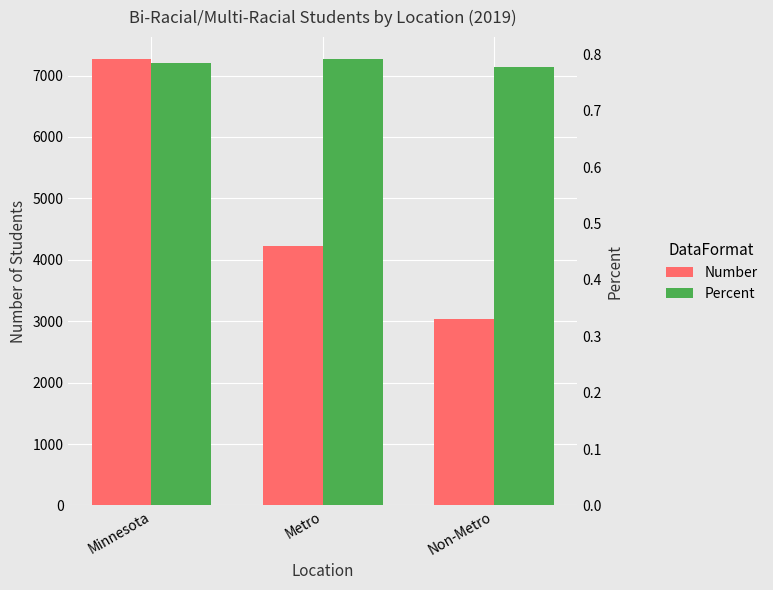

What is the label of the 3rd bar from the right?

Minnesota